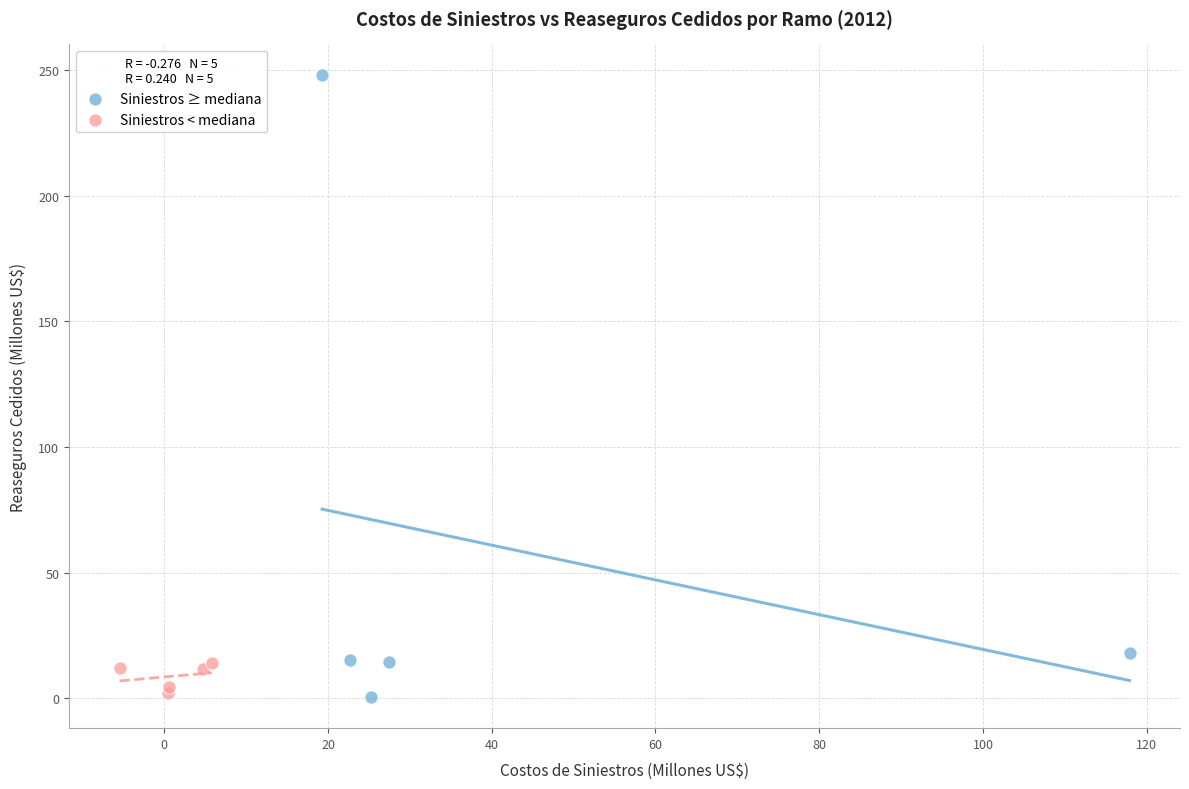

Which series contains the highest Y value?

Siniestros ≥ mediana